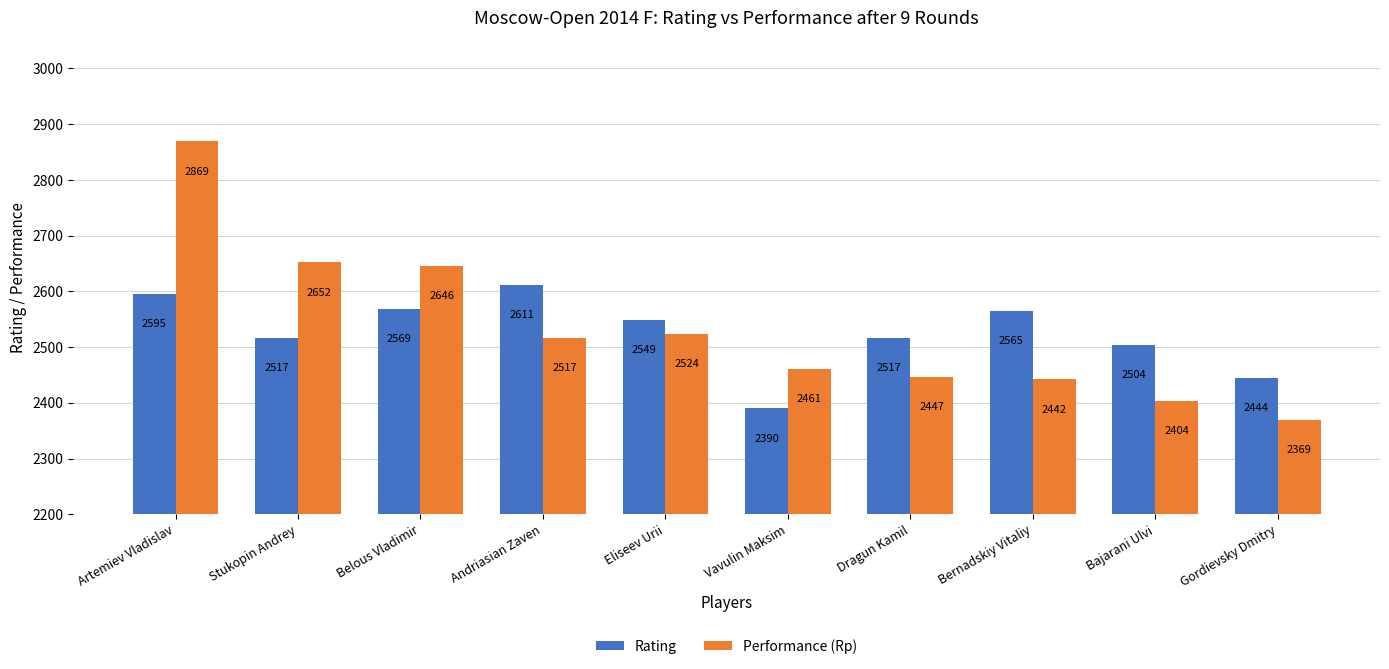

Between Stukopin Andrey and Belous Vladimir, which series saw the biggest shift?

Rating